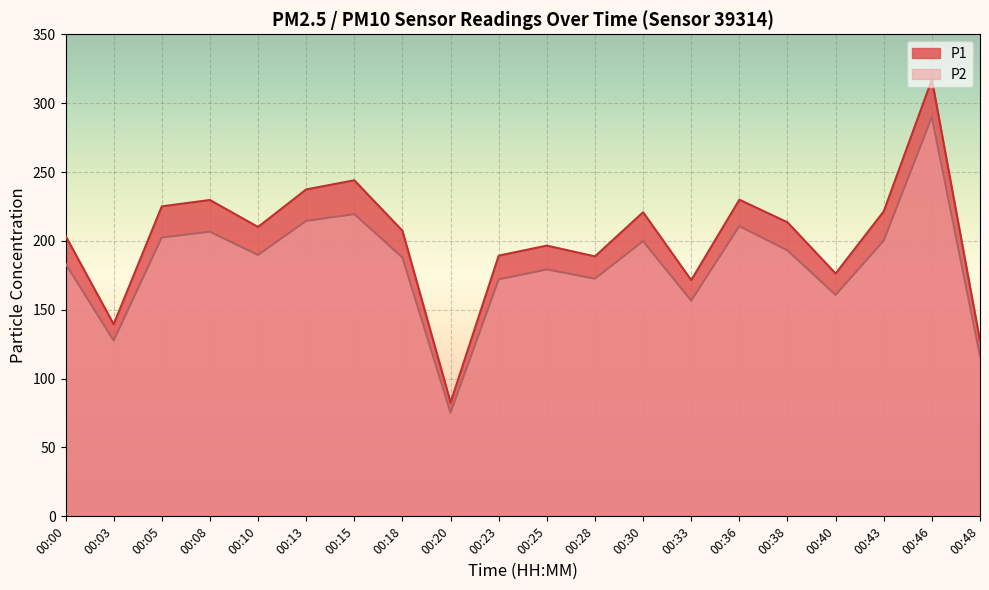

What is the value of the P2 point at the 2nd from the left?

127.6